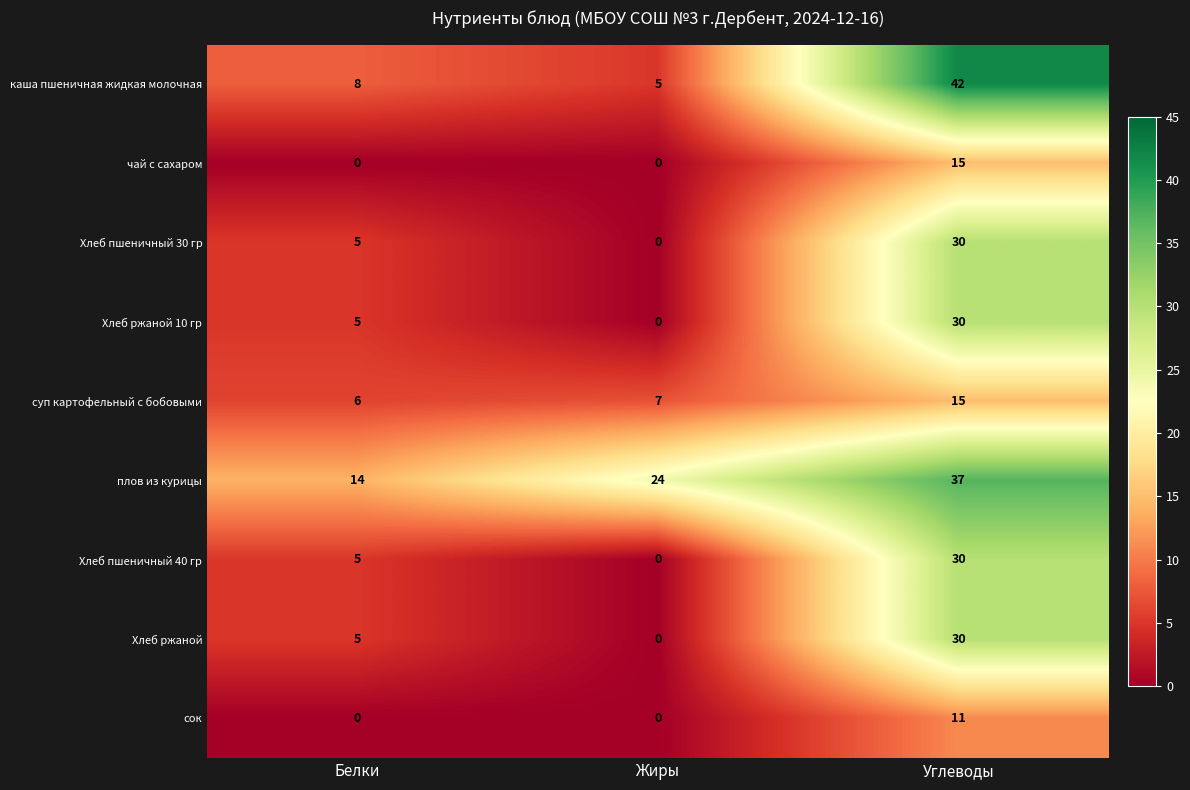

What is the spread (max minus min) of values at Жиры?

24